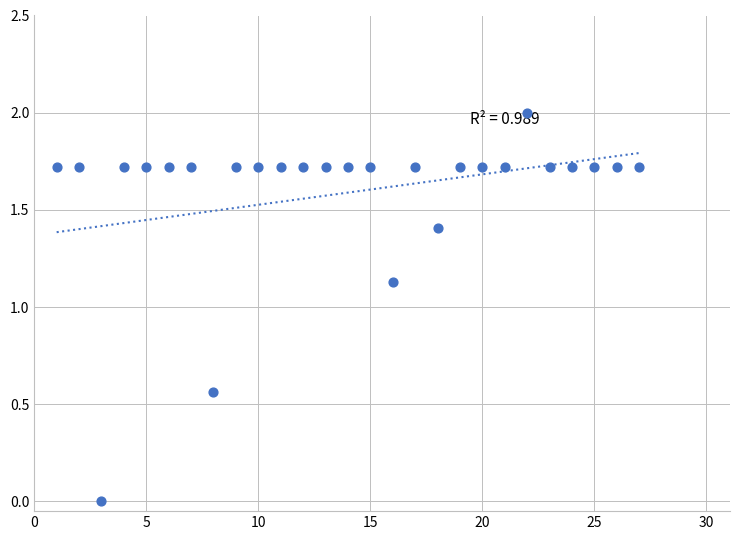

What is the range of Y values (max minus min)?

2.0